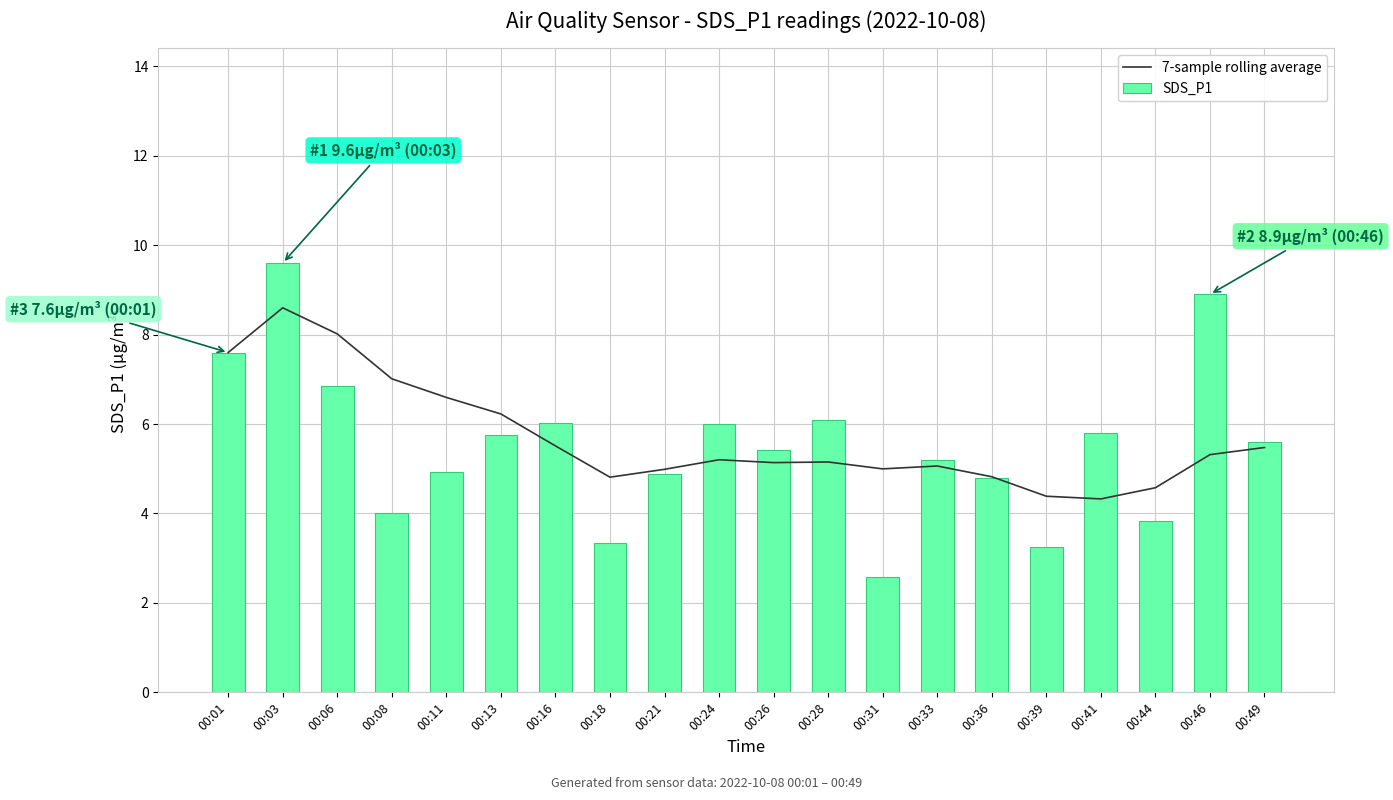

At which label does 7-sample rolling average reach its peak?

00:03